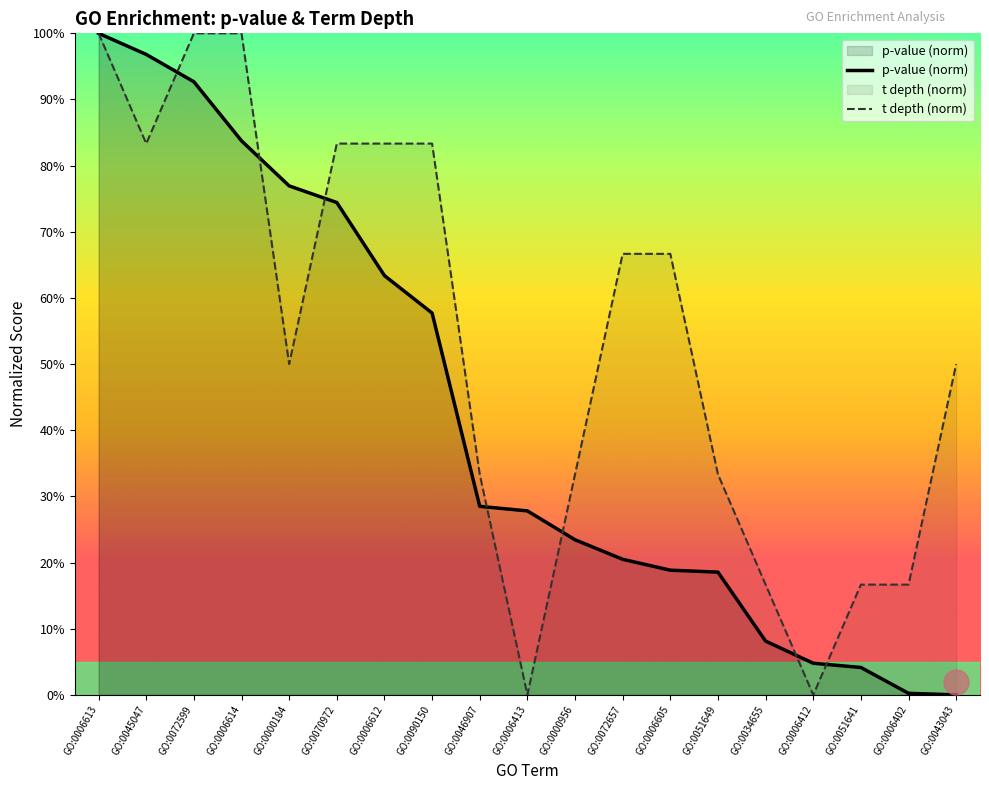

What is the difference between the p-value (norm) values at GO:0006605 and GO:0046907?

9.6